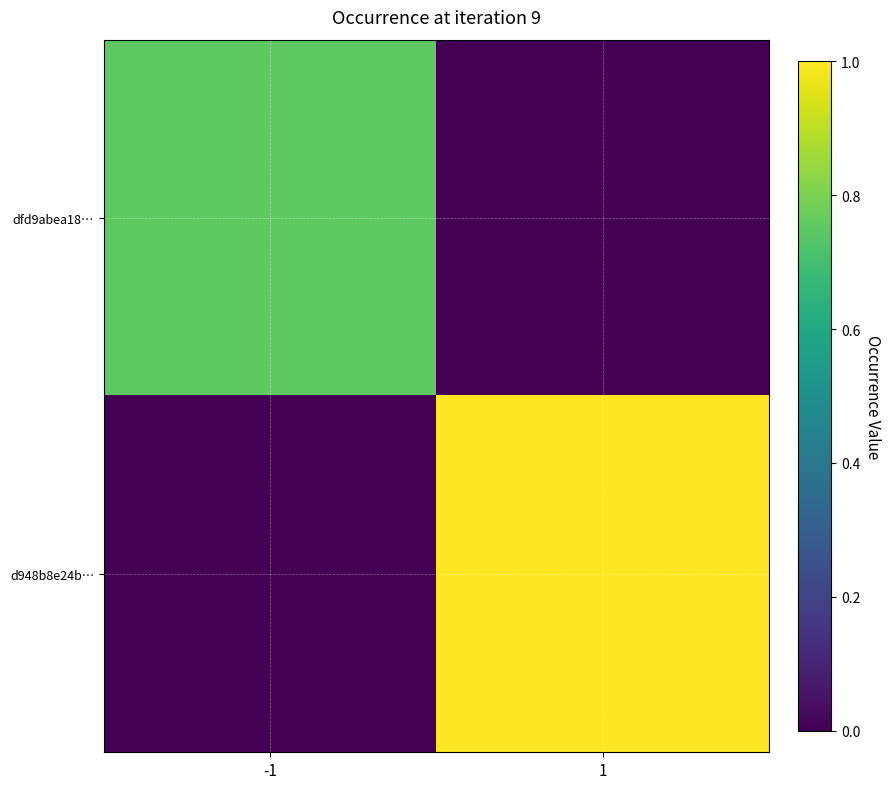

Rank the series at -1 from lowest to highest value.

d948b8e24b…, dfd9abea18…